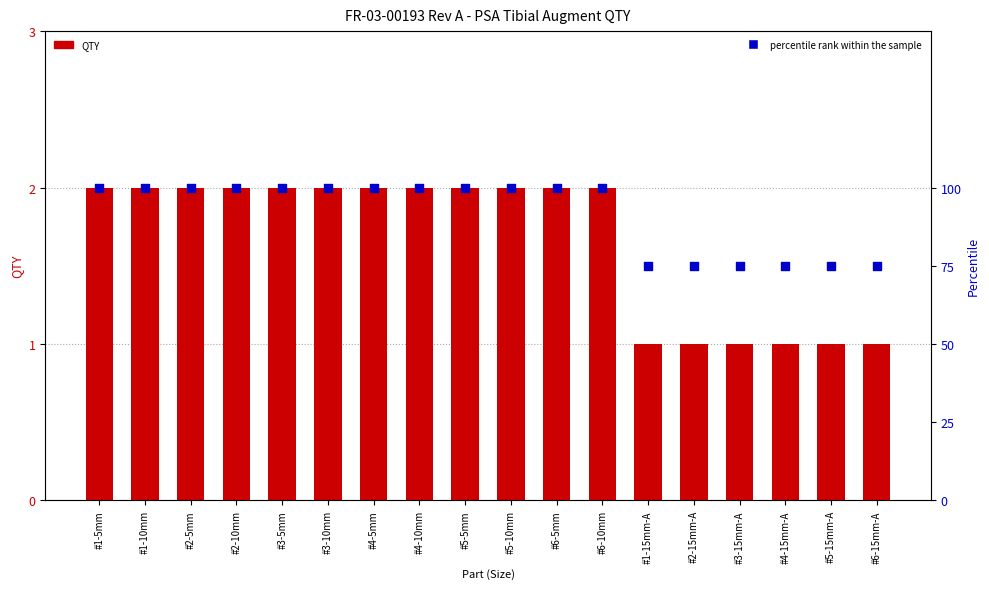

At how many categories does at least one series exceed 7?

18